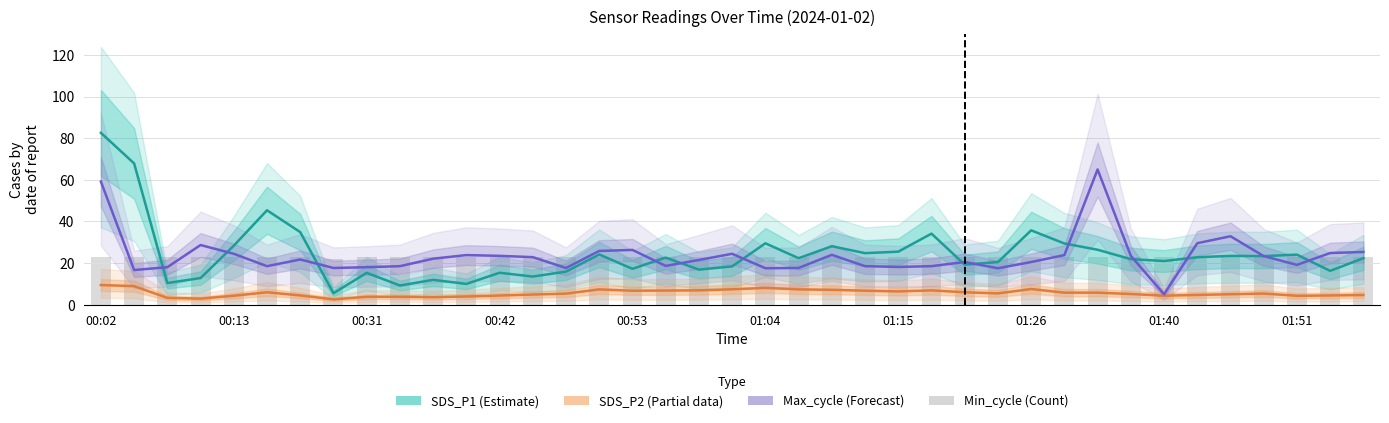

Does the chart contain stacked bars?

No